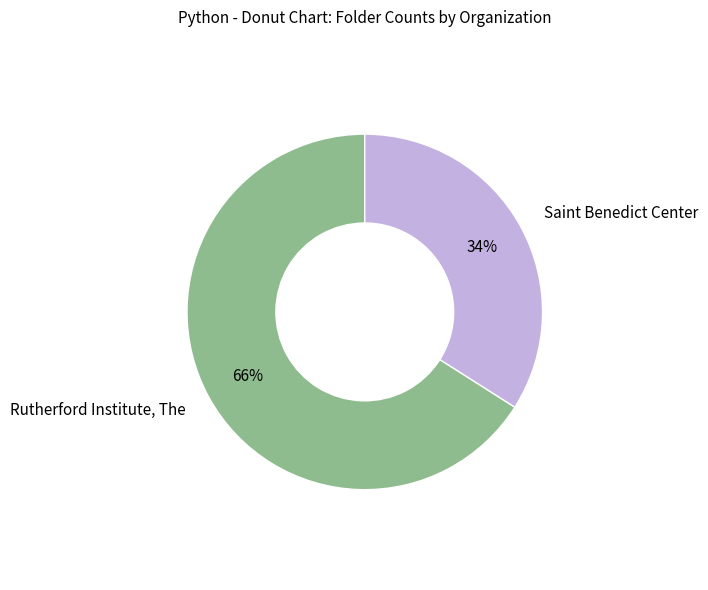

Is it true that Saint Benedict Center is 40% of the pie?

False